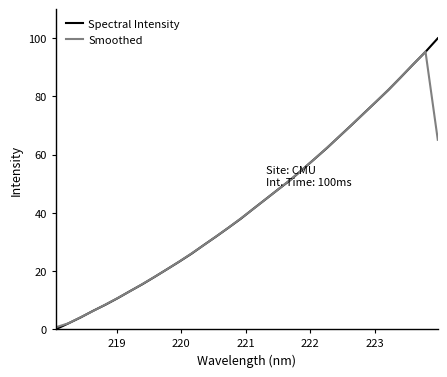

What is the greatest value displayed?

100.0